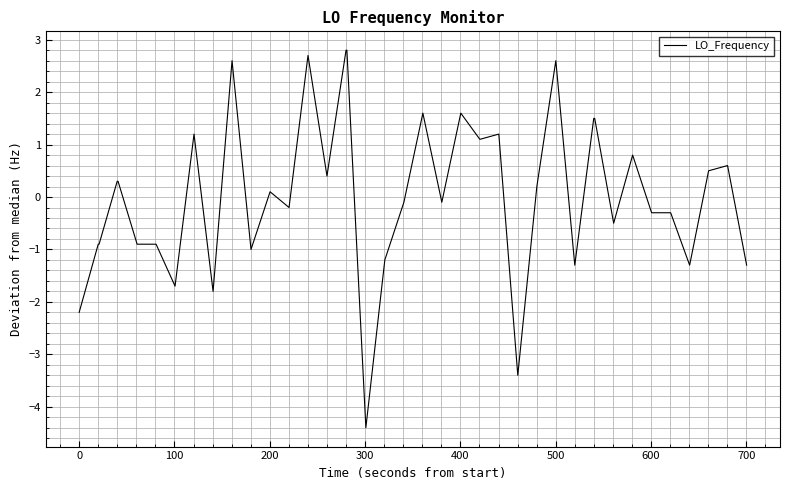

What is the difference between the maximum and minimum values?

7.2